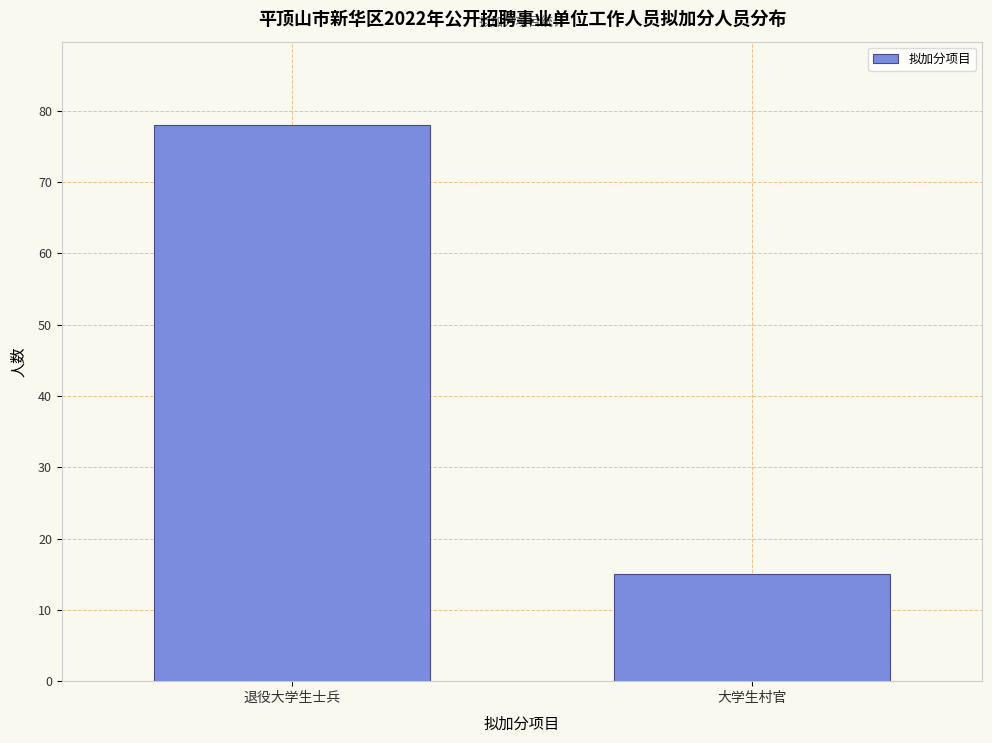

Reading right to left, transcribe all the data shown in this chart.

大学生村官=15	退役大学生士兵=78